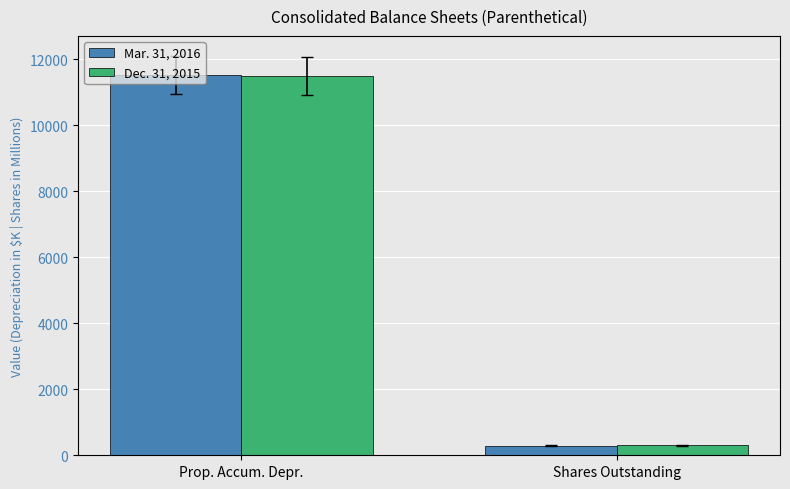

List the series in order of their overall mean, highest first.

Mar. 31, 2016, Dec. 31, 2015